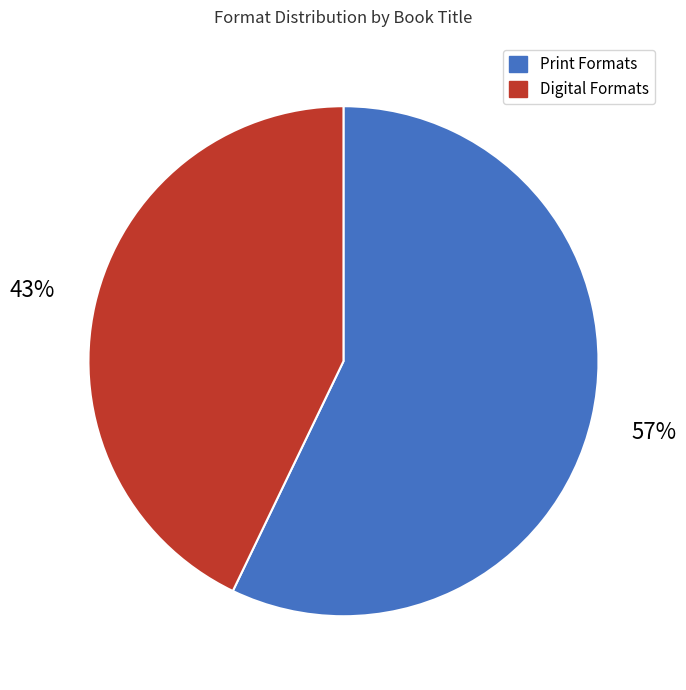

Which slice is the smallest?

Digital Formats